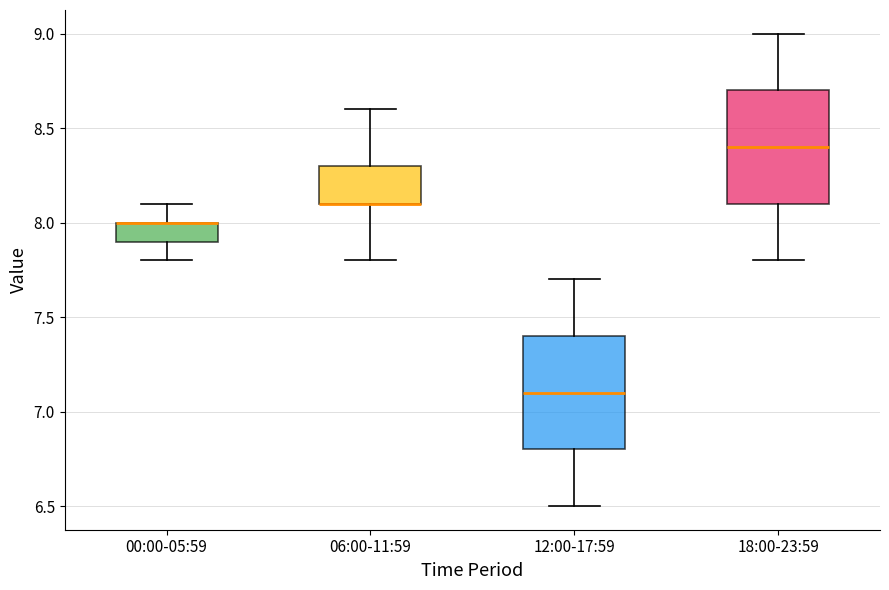

Reading left to right, read every box against the y-axis: the position of its median line, the range the box covers, and the ends of its whiskers. The values are not printed on the chart, so give them approximately, as read against the axis.

00:00-05:59: median 8.0 (drawn on the box's upper edge), box 7.9 to 8.0, whiskers 7.8 to 8.1
06:00-11:59: median 8.1 (drawn on the box's lower edge), box 8.1 to 8.3, whiskers 7.8 to 8.6
12:00-17:59: median 7.1, box 6.8 to 7.4, whiskers 6.5 to 7.7
18:00-23:59: median 8.4, box 8.1 to 8.7, whiskers 7.8 to 9.0